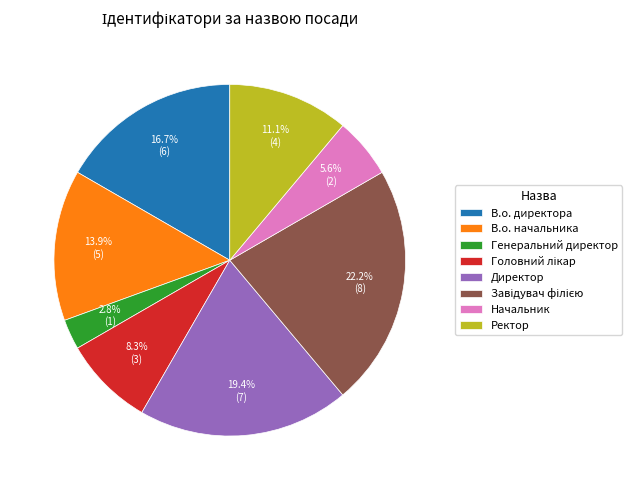

What percentage do Начальник and Директор together represent?

25.0%